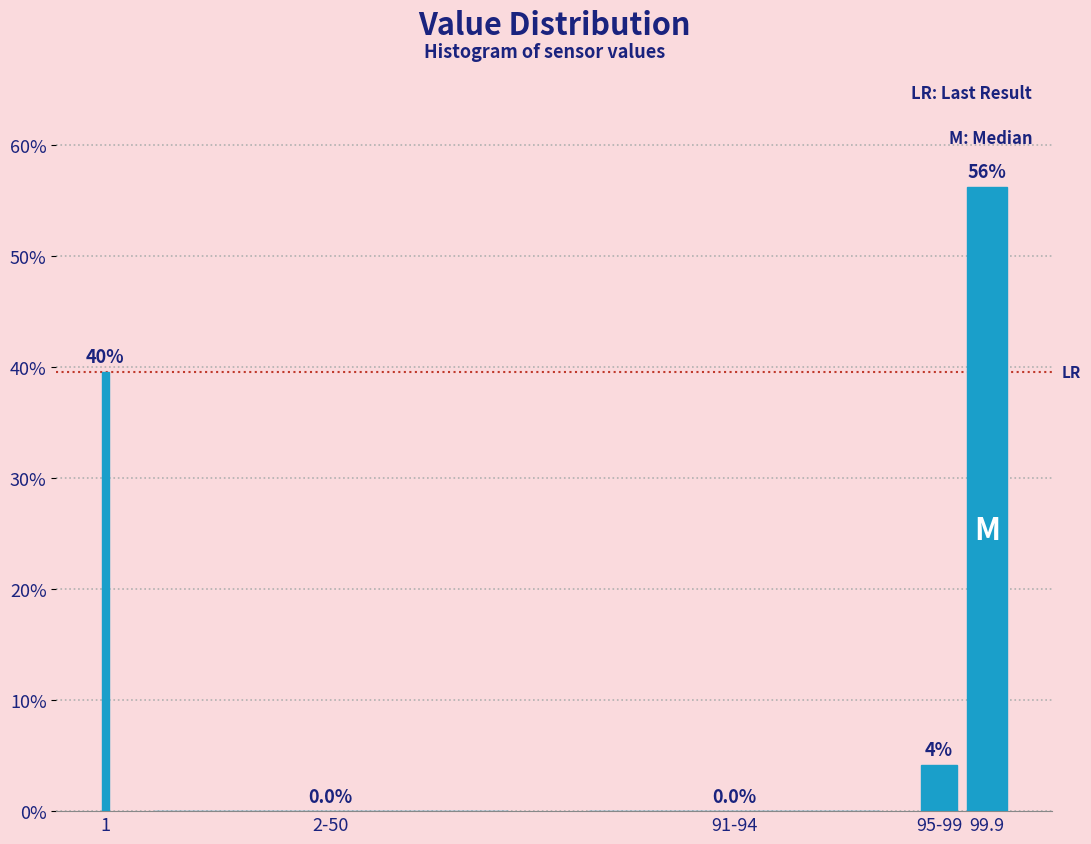

What is the sum of all values?

100.0